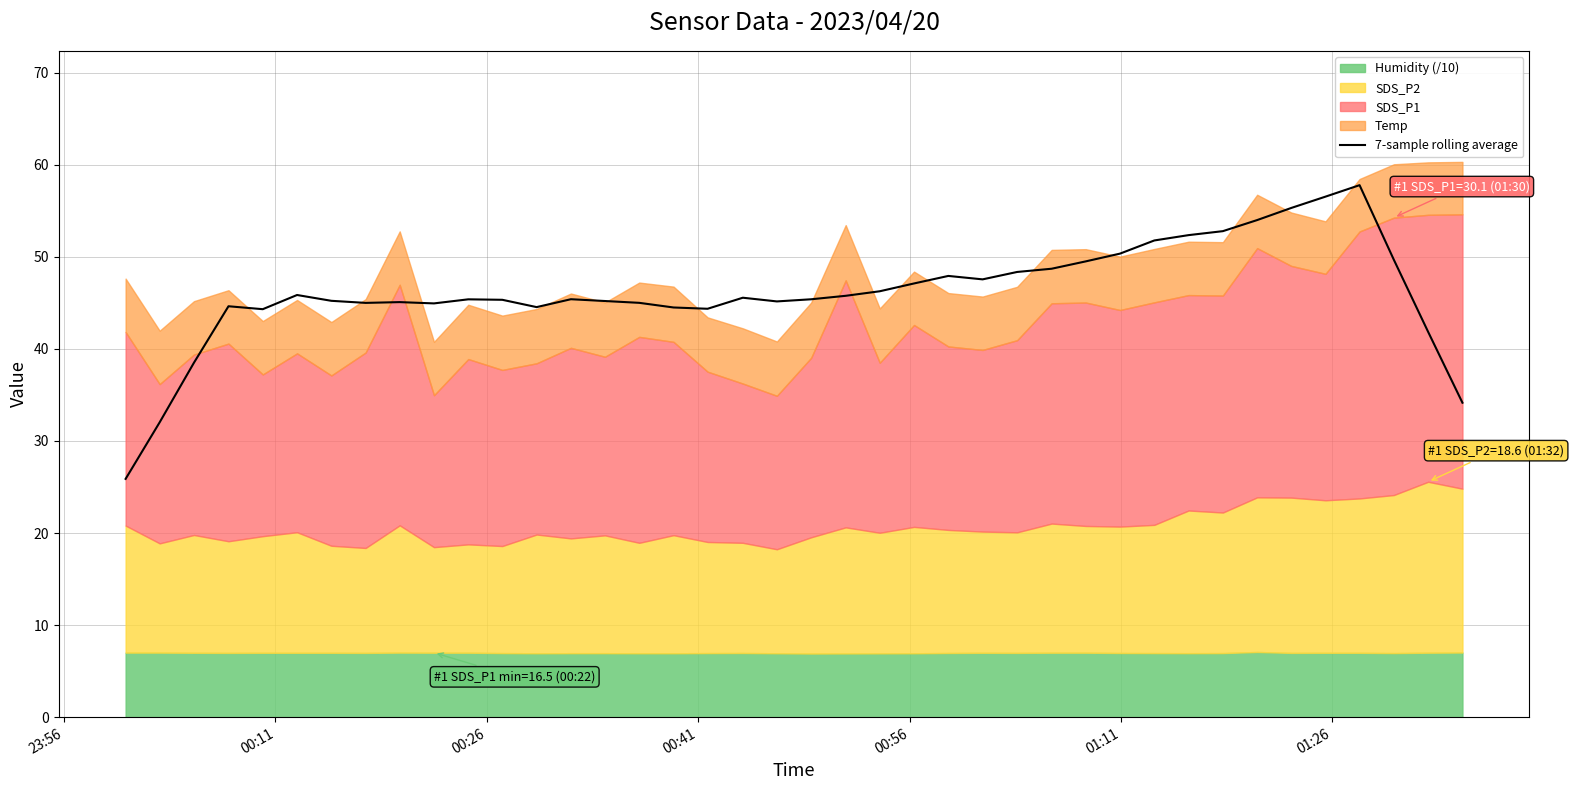

Does the chart display data point markers on the line(s)?

No